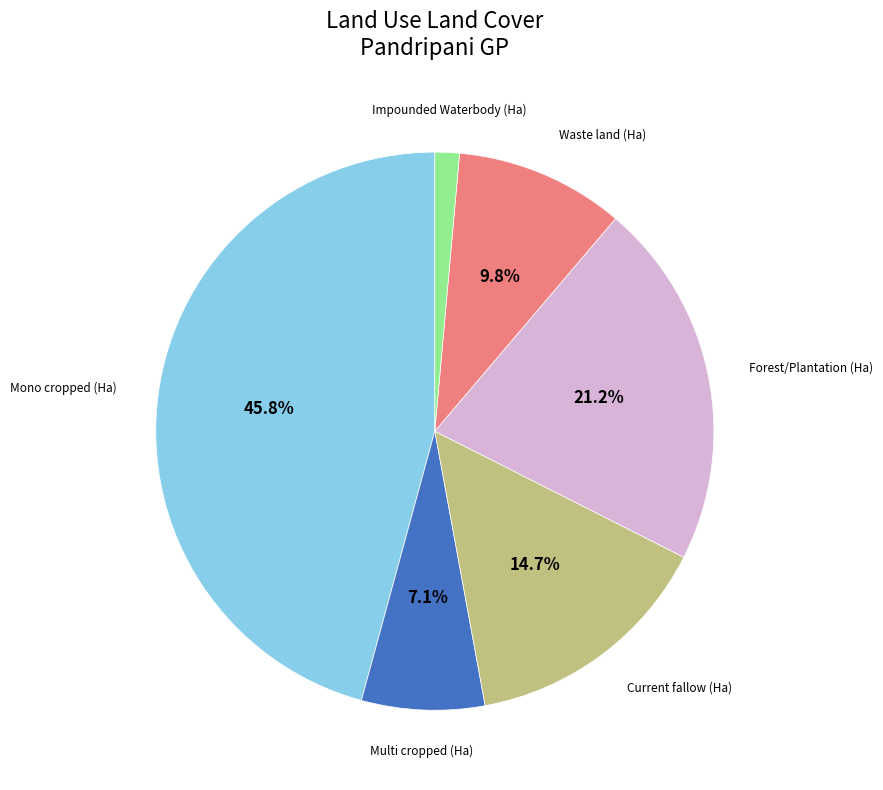

Is there any slice that represents more than half of the pie?

No